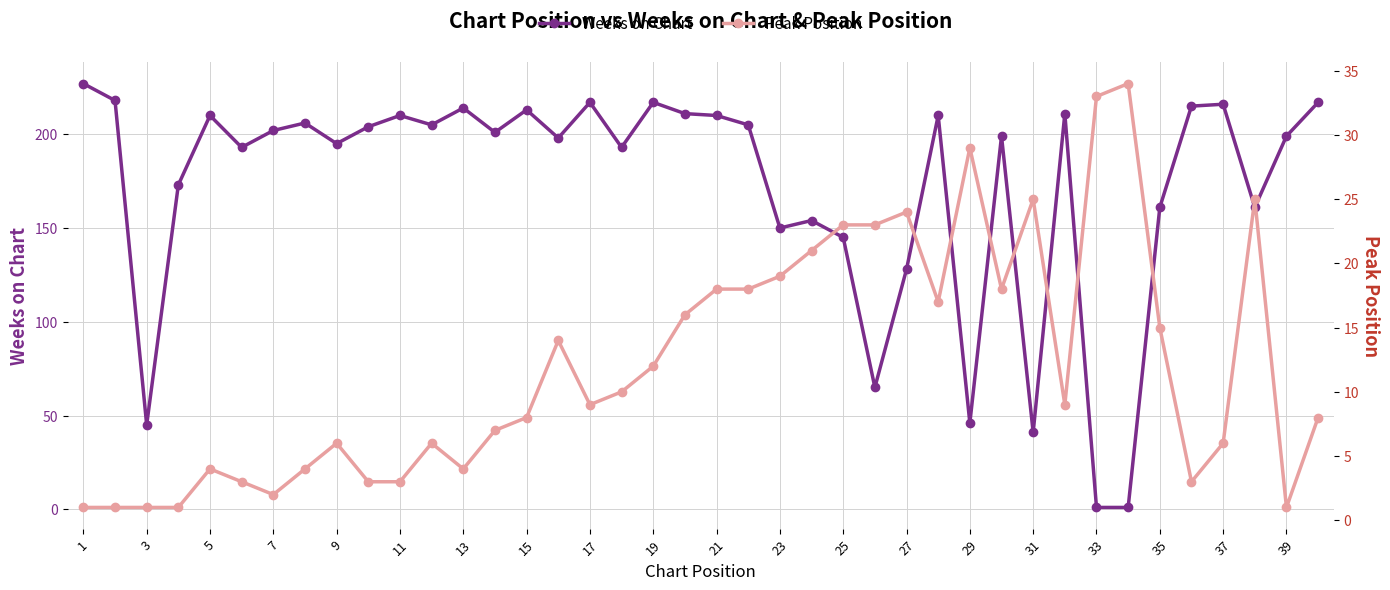

The value of Weeks on Chart at 21 is 341. True or false?

False